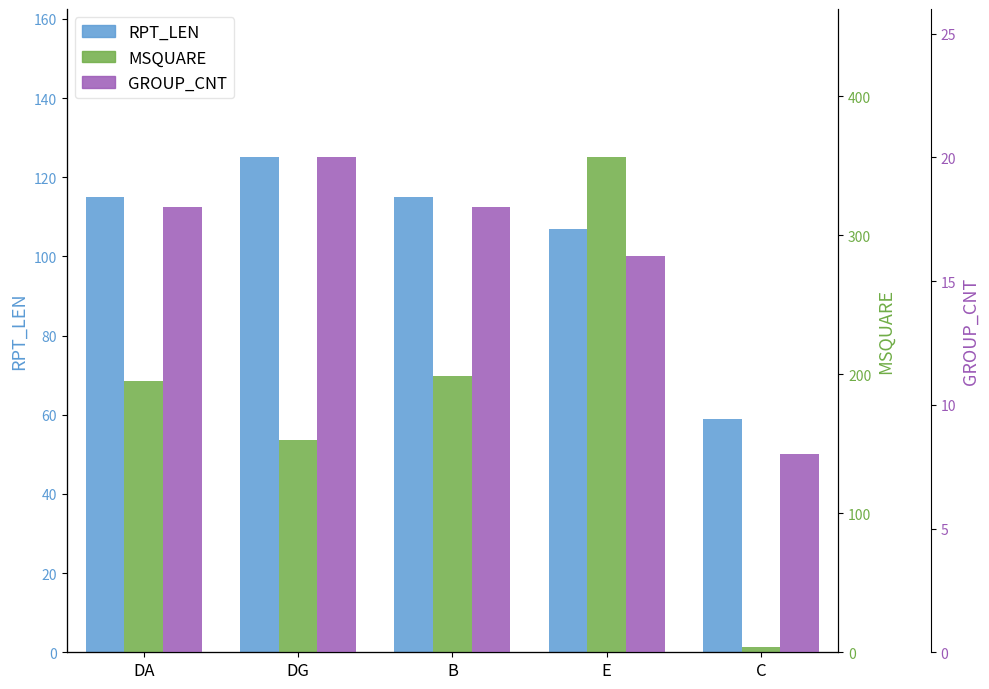

What is the minimum value for GROUP_CNT?

8